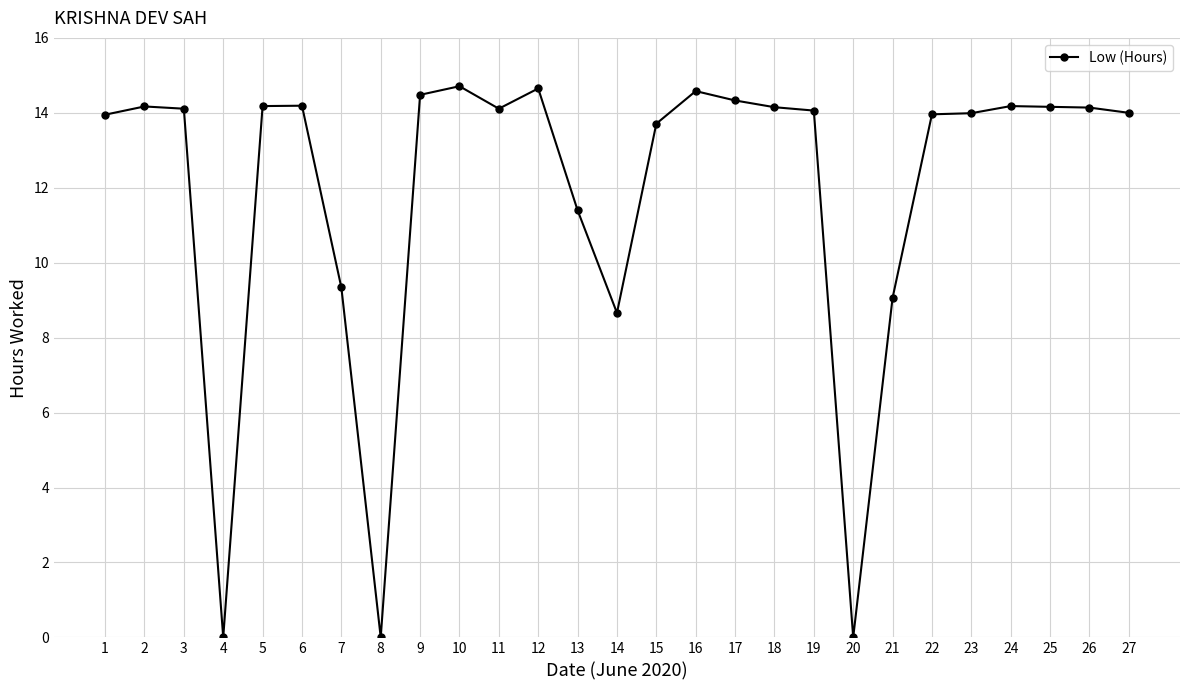

What is the change in value from 8 to 13?

+11.4